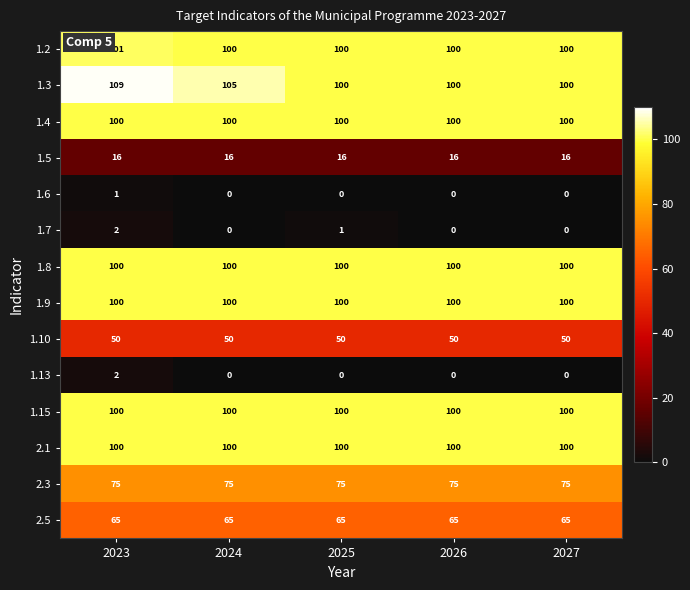

True or false: 1.4 has a value of 138 at 2024.

False